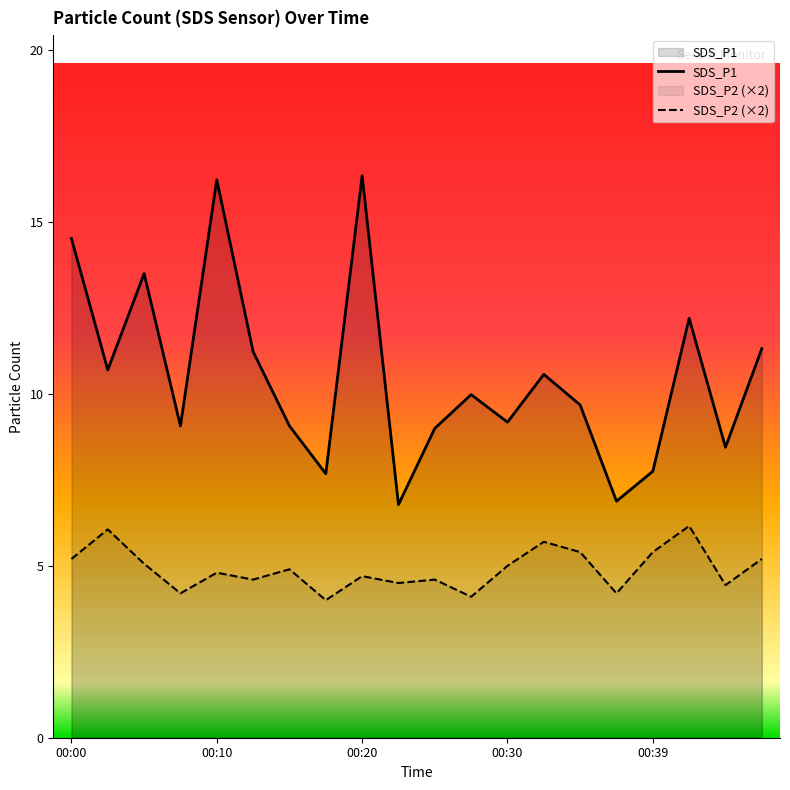

Is the value of SDS_P2 at 00:20 greater than the value of SDS_P1 at 00:25?

No